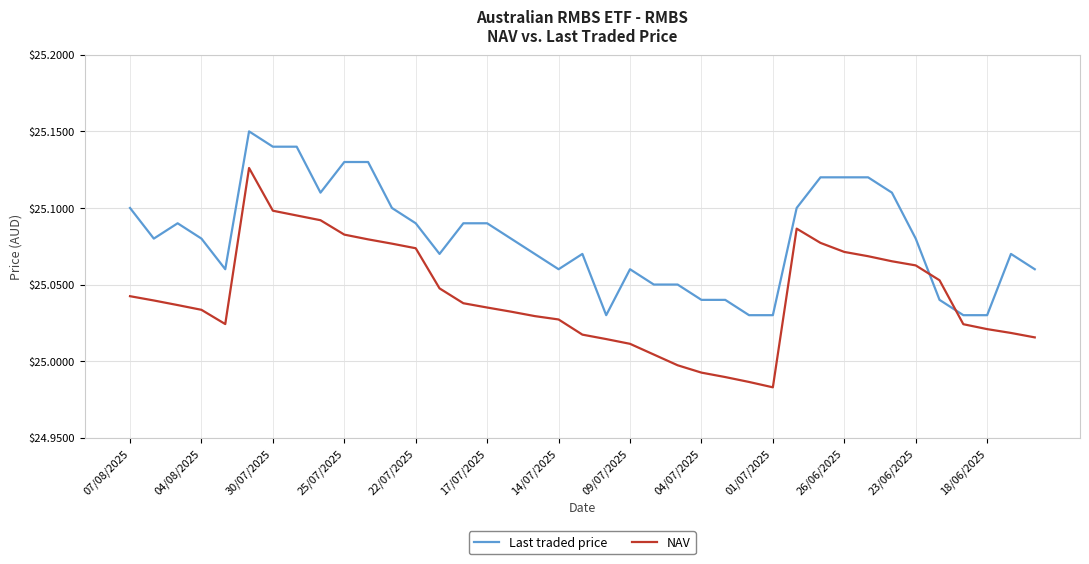

Which series has the largest range (max minus min)?

NAV